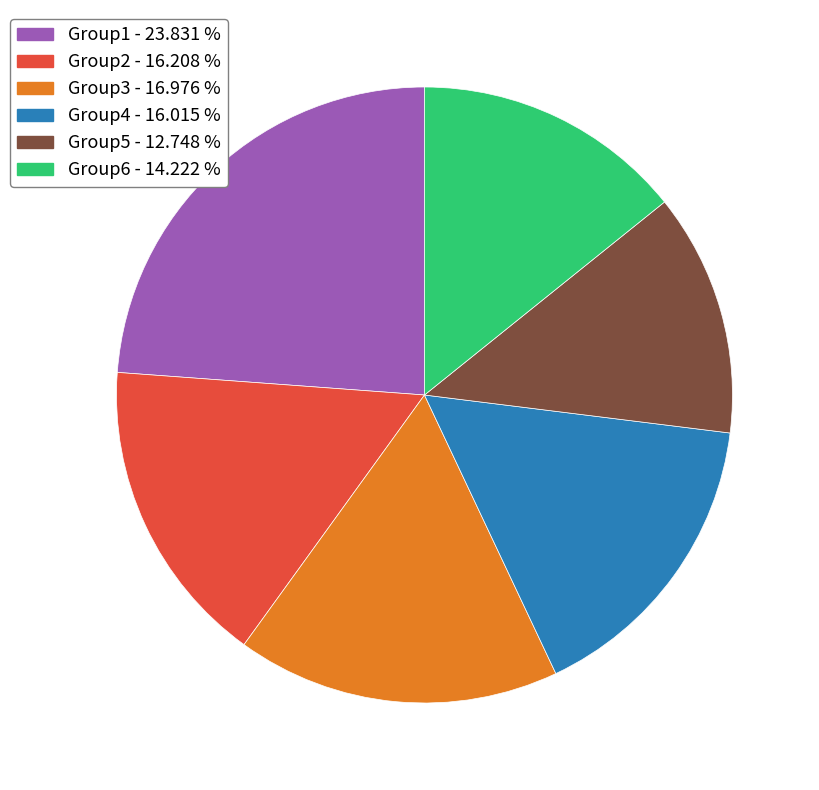

Which slice is the smallest?

Group5 - 12.748 %